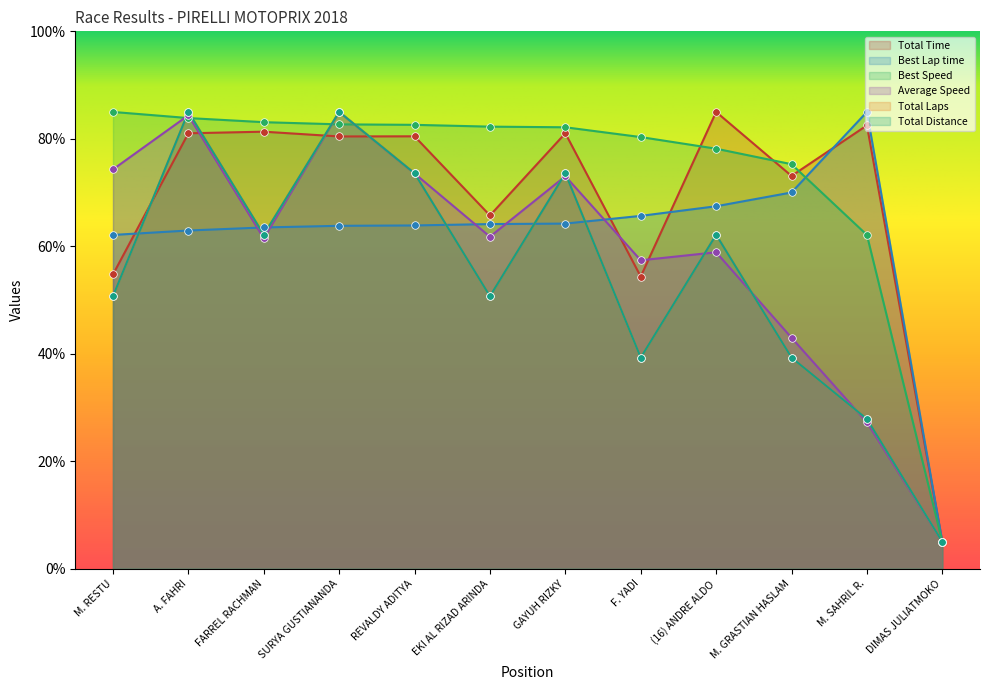

Which series reaches the maximum Y coordinate?

Total Time